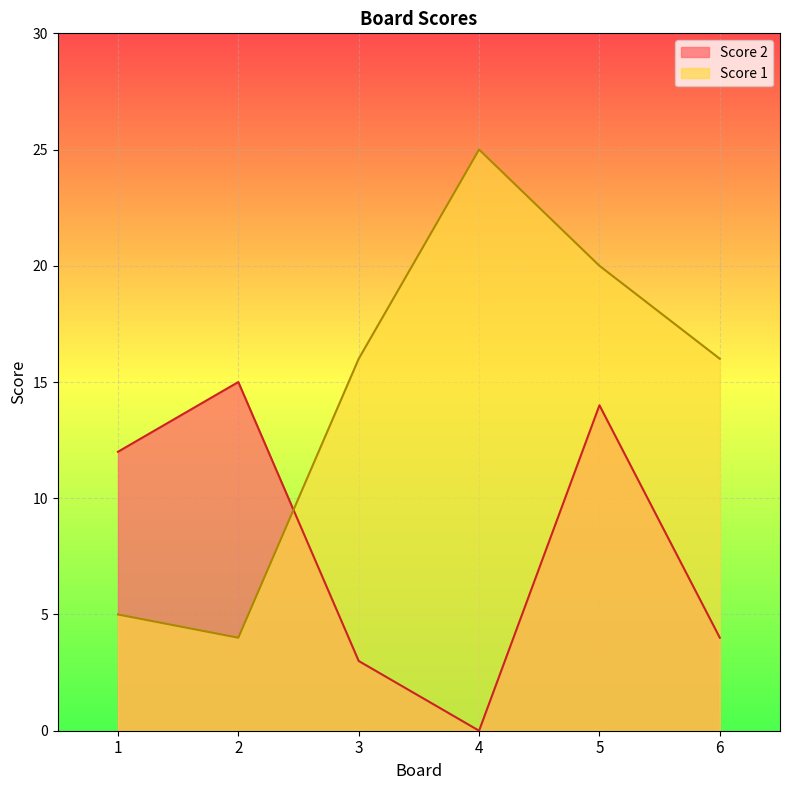

List the labels in order of Score 1 value, smallest first.

2, 1, 3, 6, 5, 4